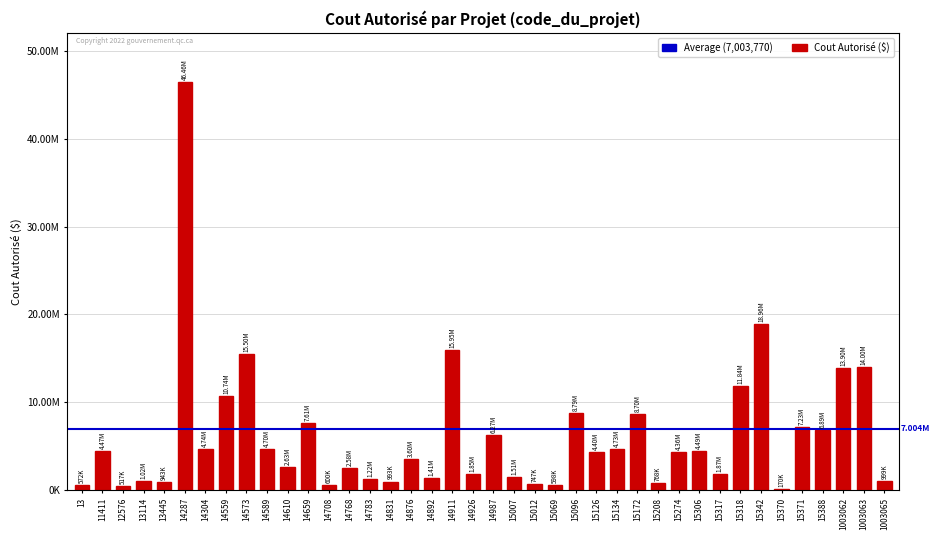

Between 14659 and 15370, which is larger?

14659